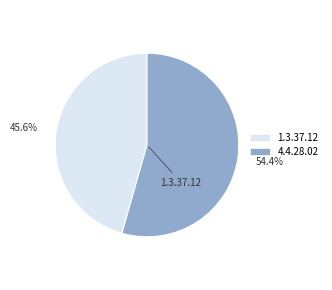

To the nearest percent, what is the combined percentage of 1.3.37.12 and 4.4.28.02?

100%